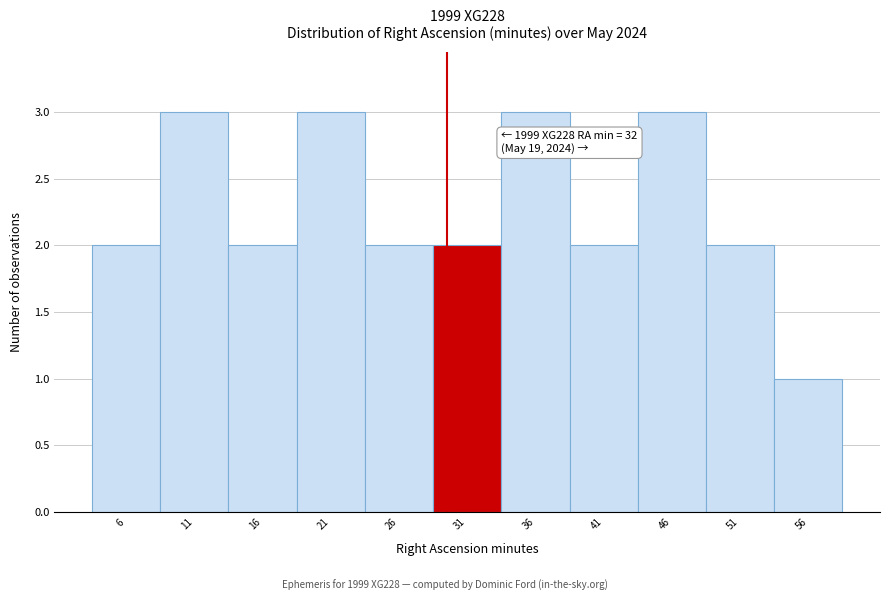

Reading right to left, transcribe all the data shown in this chart.

1	2	3	2	3	2	2	3	2	3	2